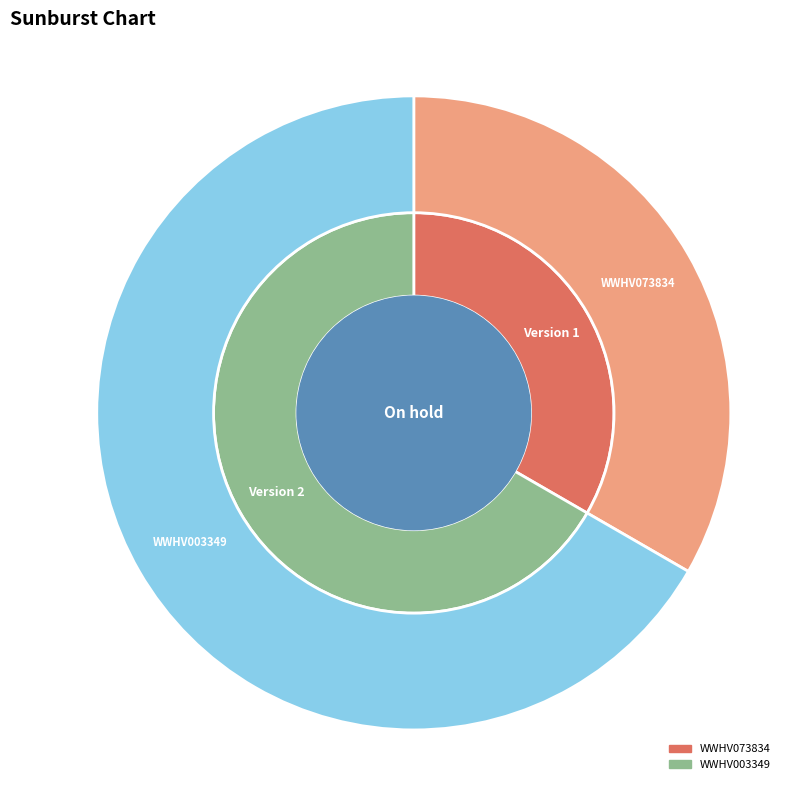

Is there any slice that represents more than half of the pie?

Yes